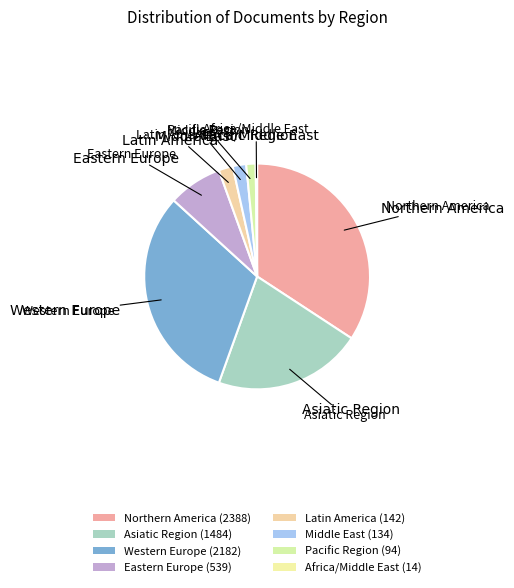

Which slice is the smallest?

Africa/Middle East